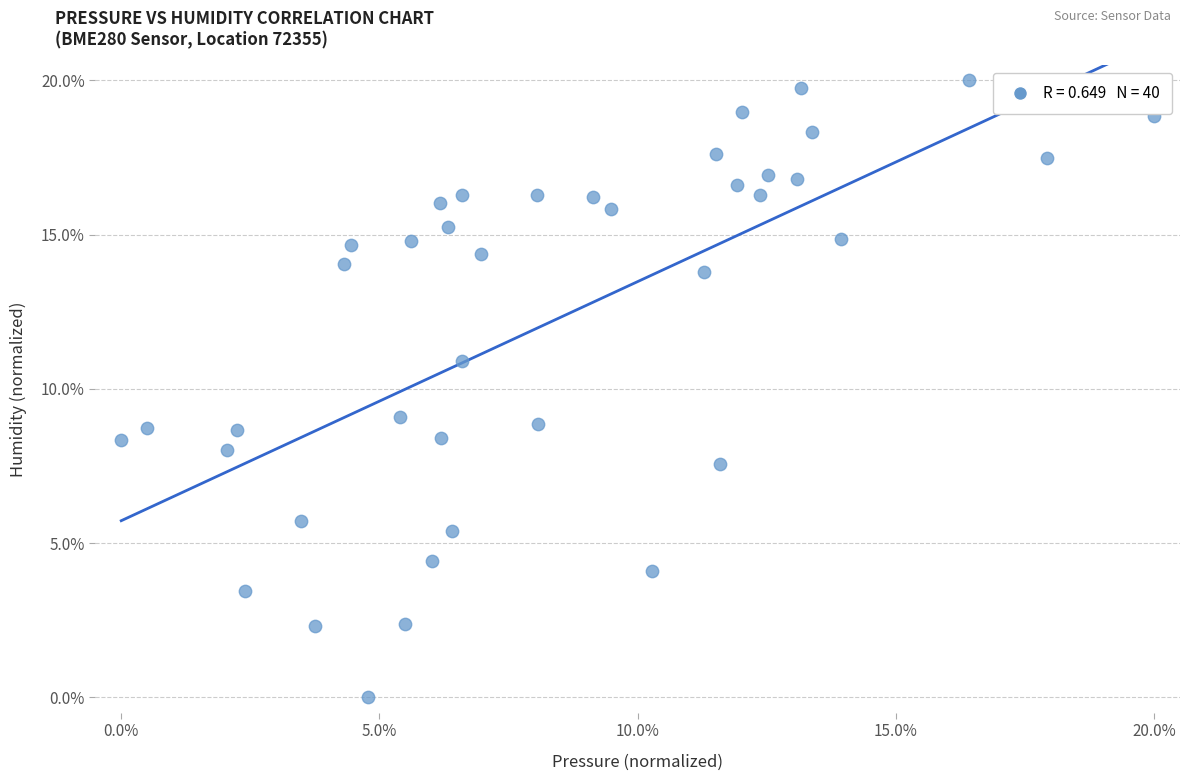

What is the range of Y values (max minus min)?

20.0